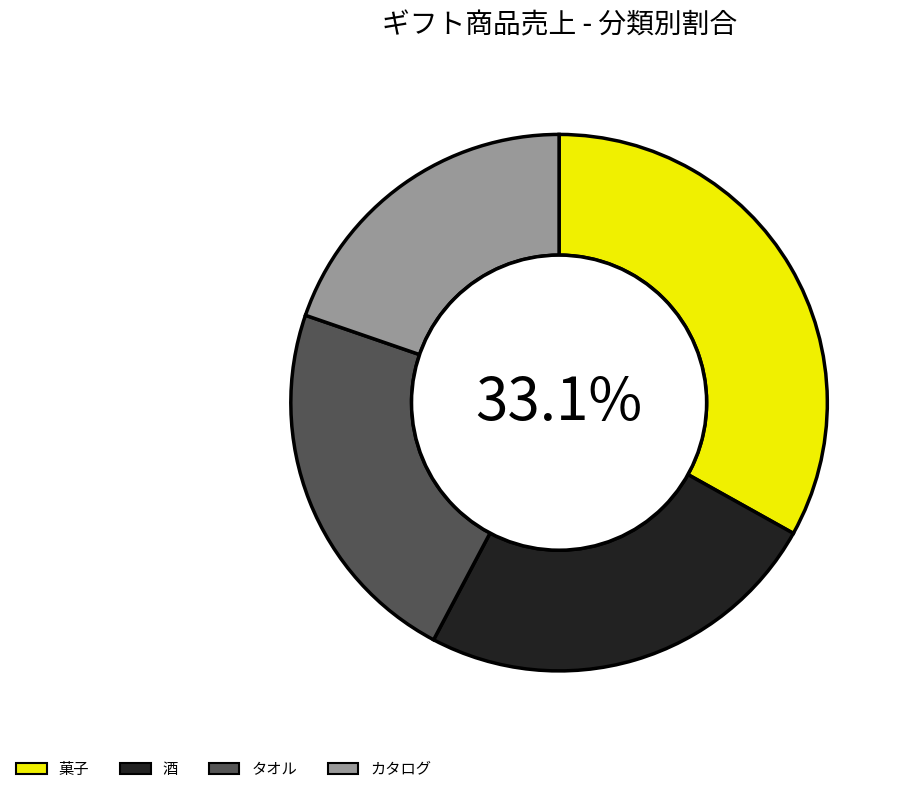

Which category has the smallest portion of the pie?

カタログ